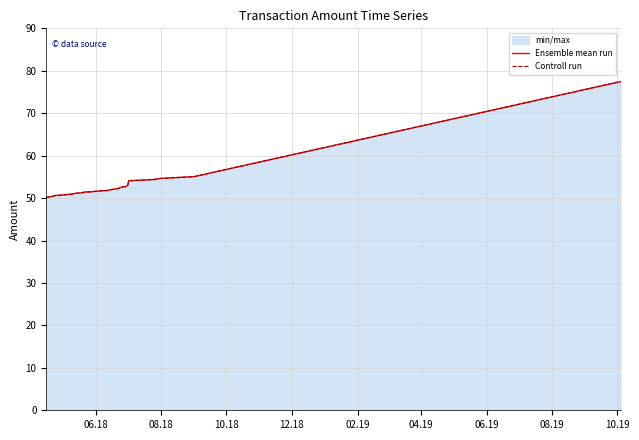

What are all the series names shown in the legend?

Ensemble mean run, Controll run